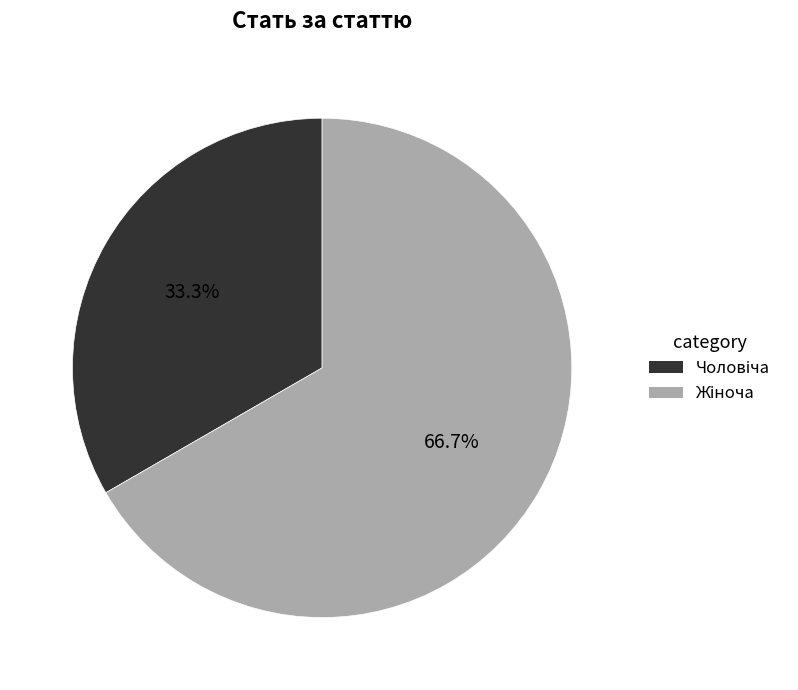

Does any single category account for the majority?

Yes